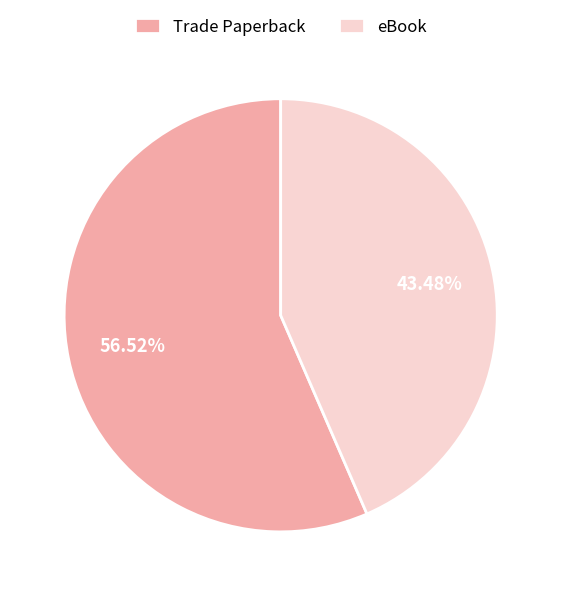

What is the ratio of the value at Trade Paperback to the value at eBook?

1.3